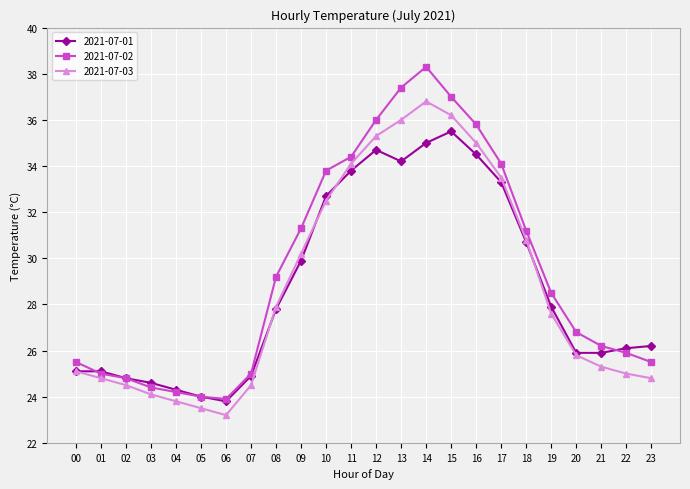

How many data points does each series have?

24